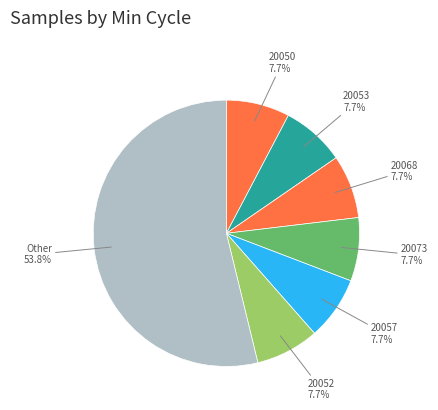

How much of the chart is everything except 20073?

92.3%